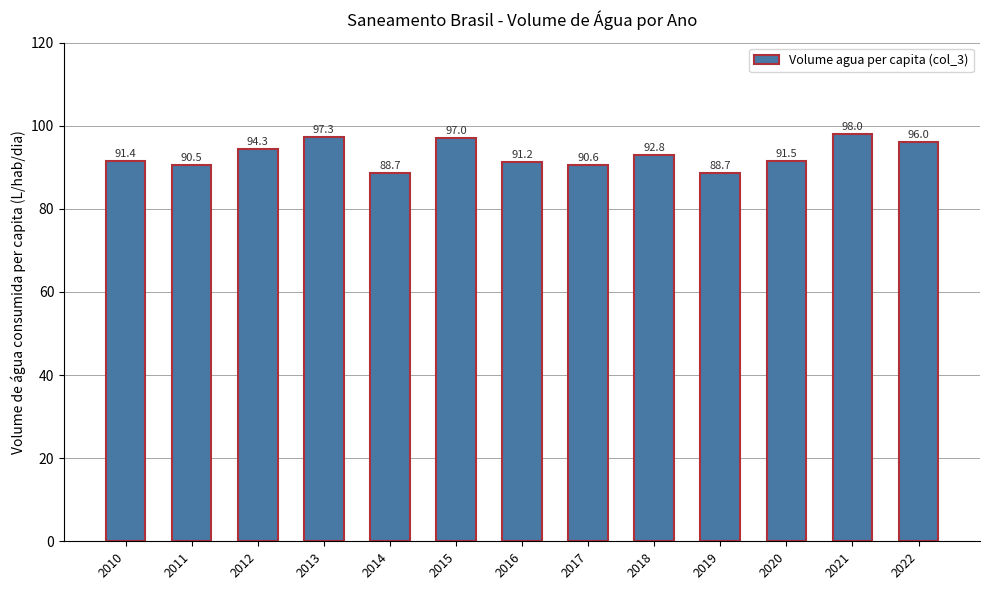

What is the value of the 10th bar from the left?

88.7